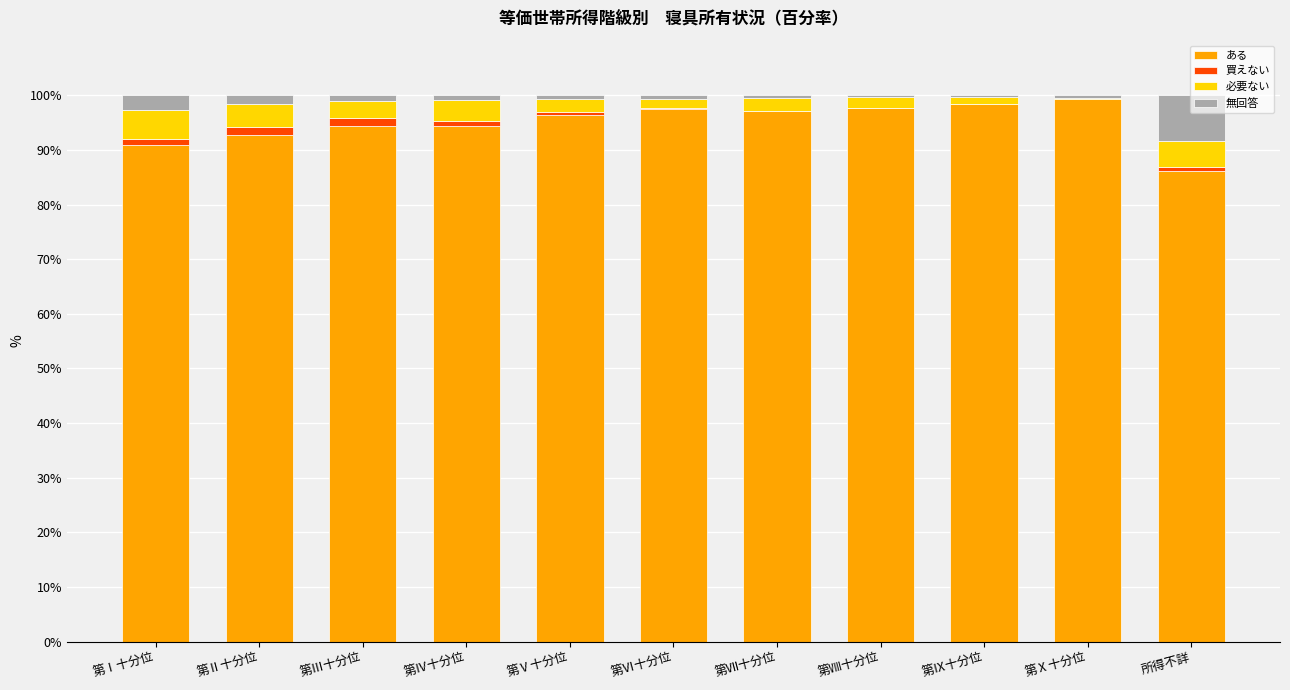

What are all the series names shown in the legend?

ある, 買えない, 必要ない, 無回答